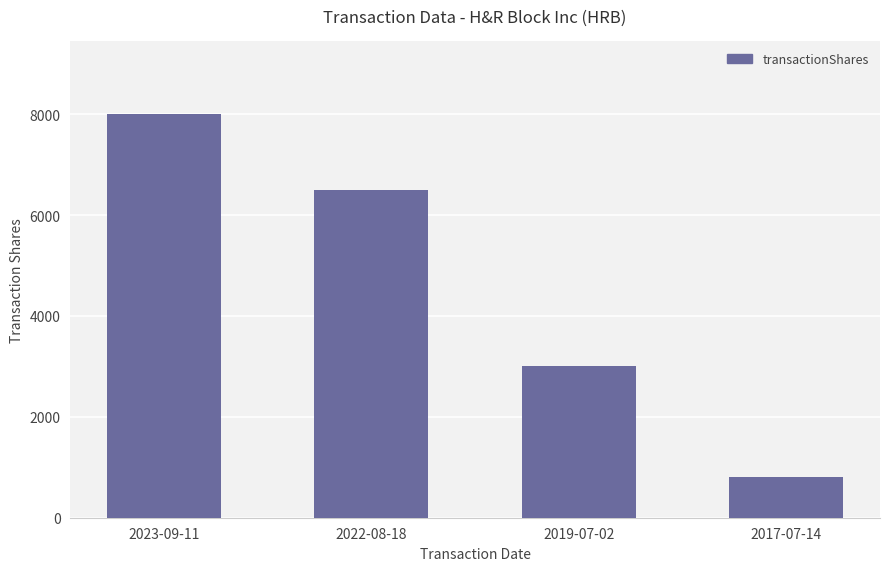

Between 2023-09-11 and 2022-08-18, which is larger?

2023-09-11